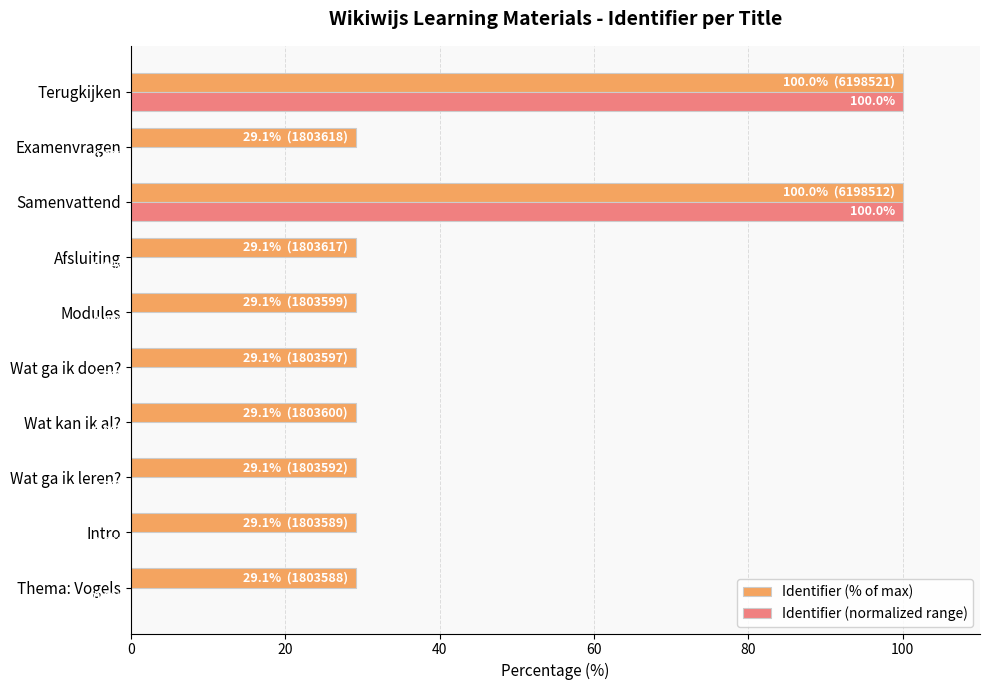

The value of Identifier (% of max) at Samenvattend is 100.0. True or false?

True